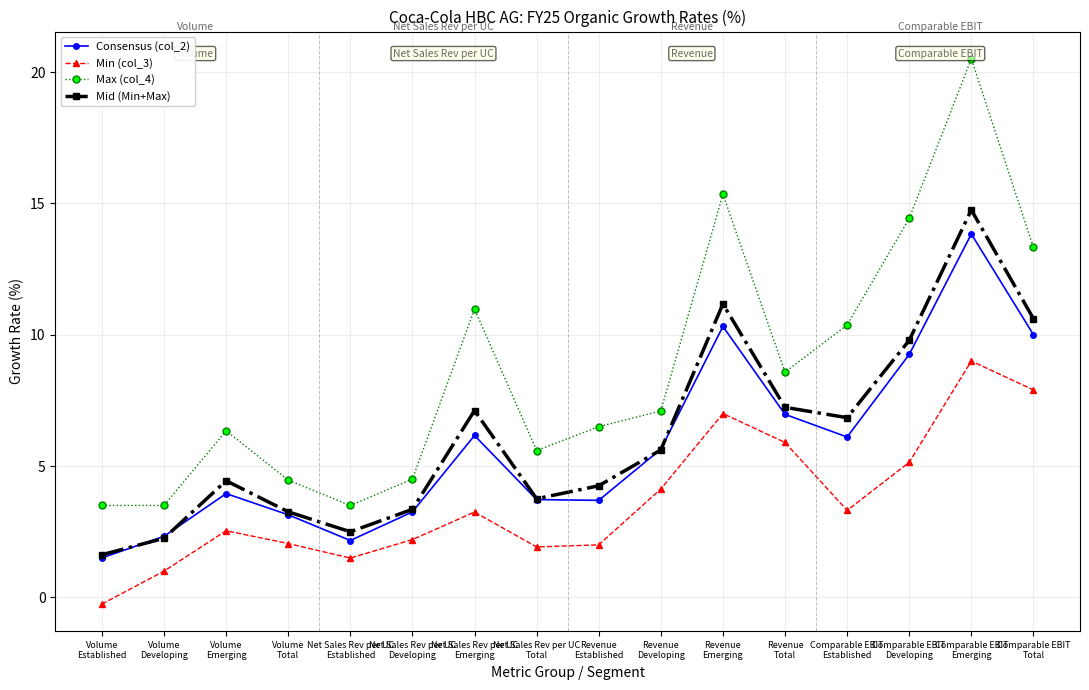

True or false: Min (col_3) has more than 2 interior local peaks.

True